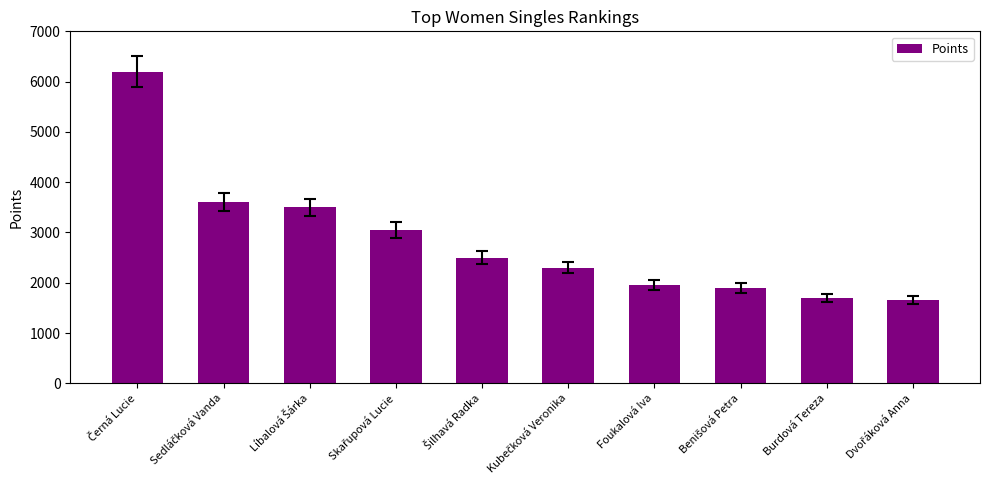

The value at Foukalová Iva is 3476. True or false?

False